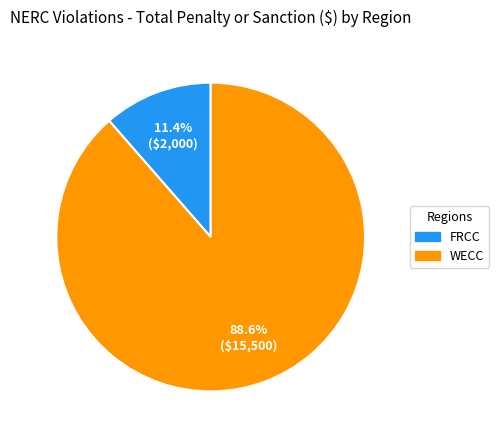

Is there a majority slice in this chart?

Yes